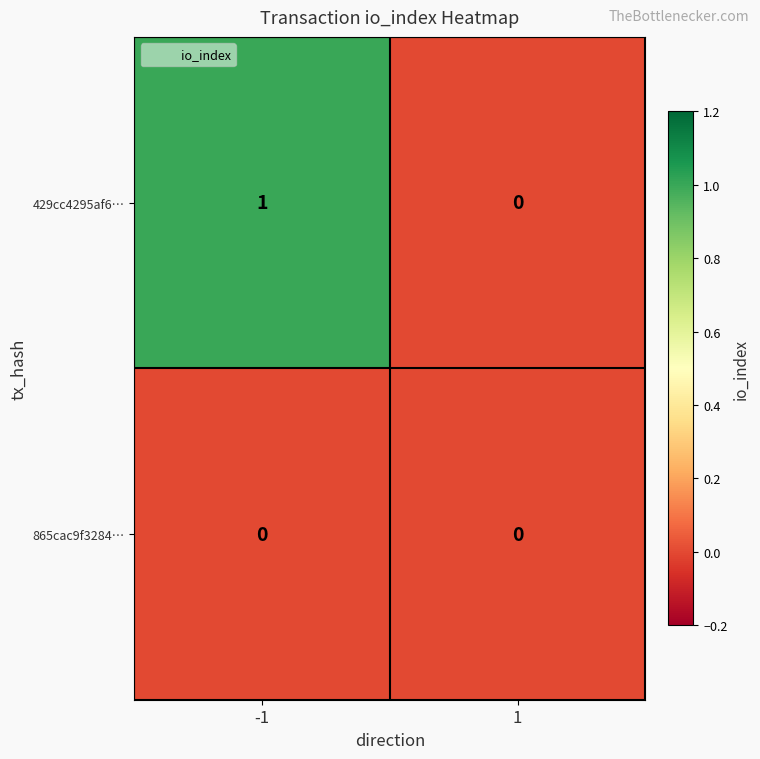

The value of 429cc4295af6… at -1 is 2. True or false?

False